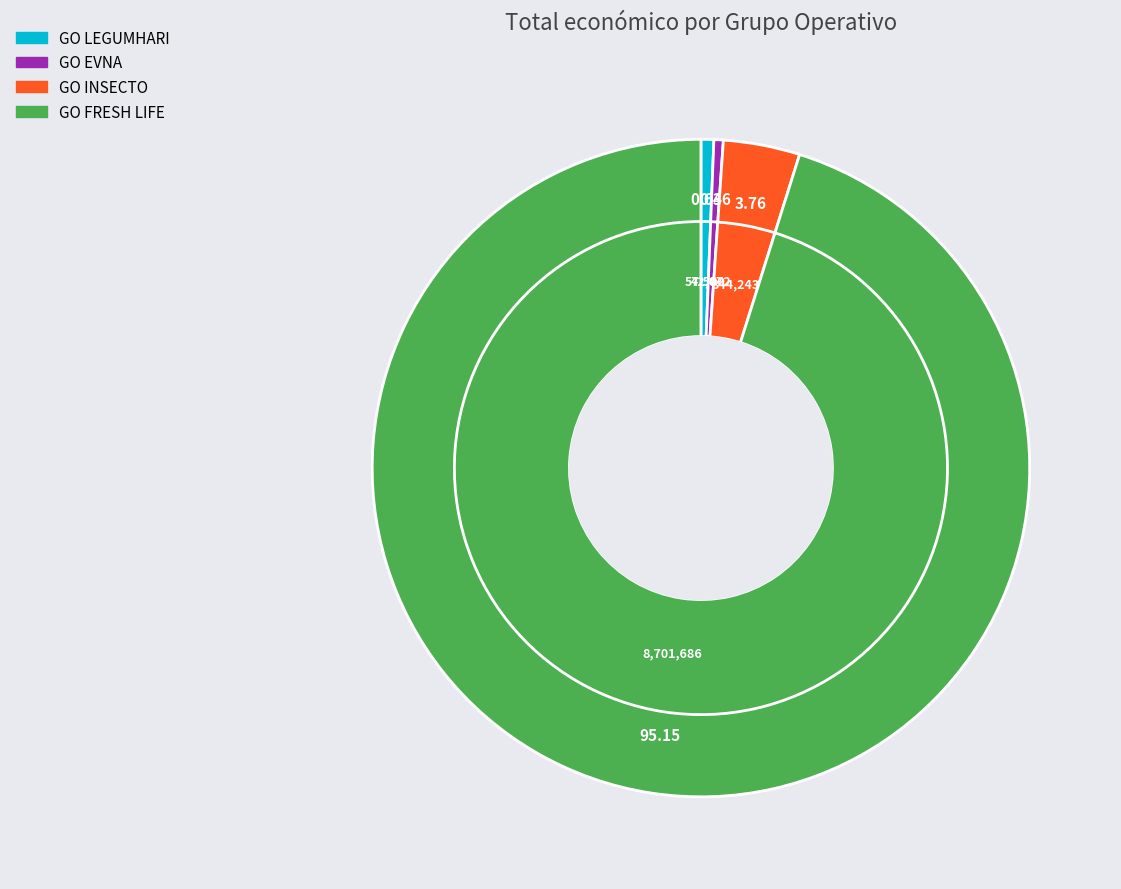

Which category accounts for the majority?

GO FRESH LIFE